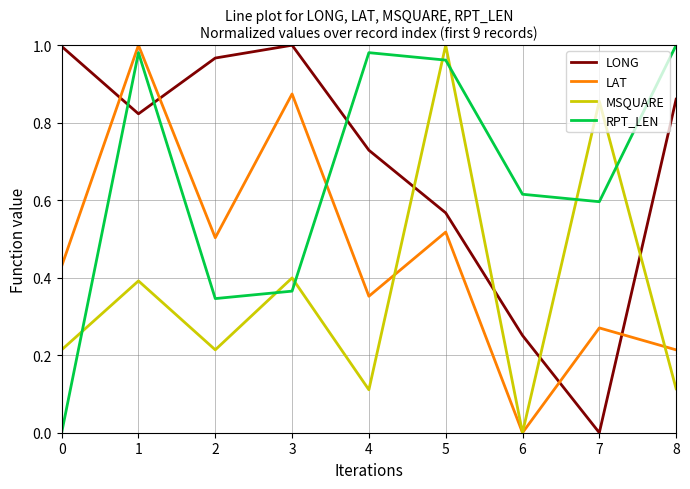

At 0, list the series in order from largest to smallest.

LONG, LAT, MSQUARE, RPT_LEN